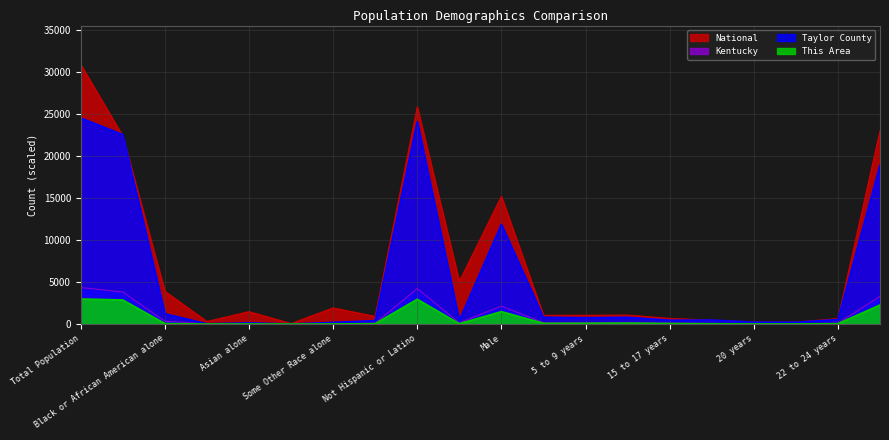

At which label does Kentucky first exceed 132?

Total Population